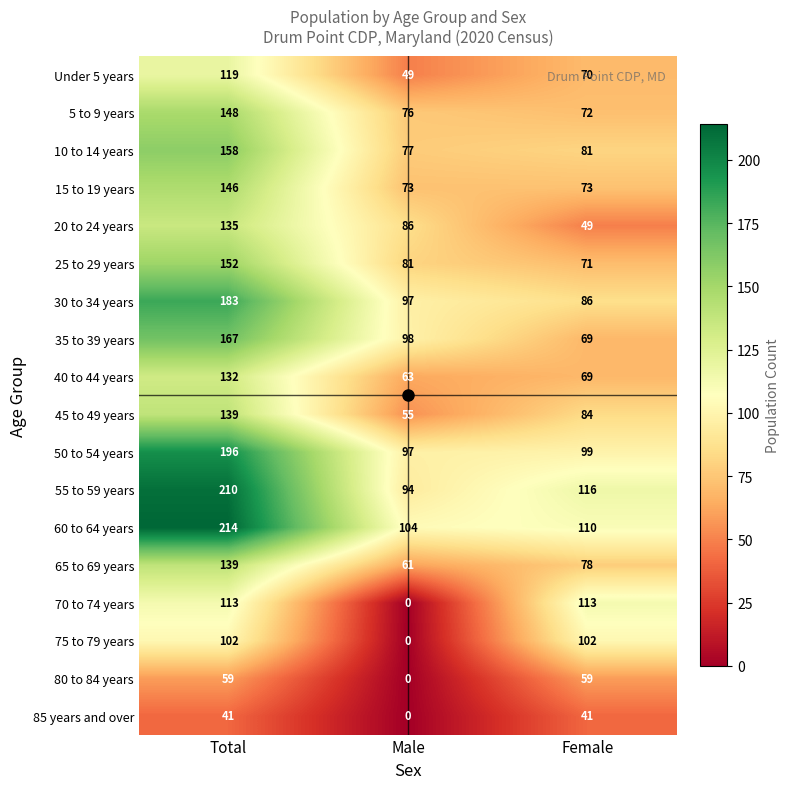

What is the maximum value for Under 5 years?

119